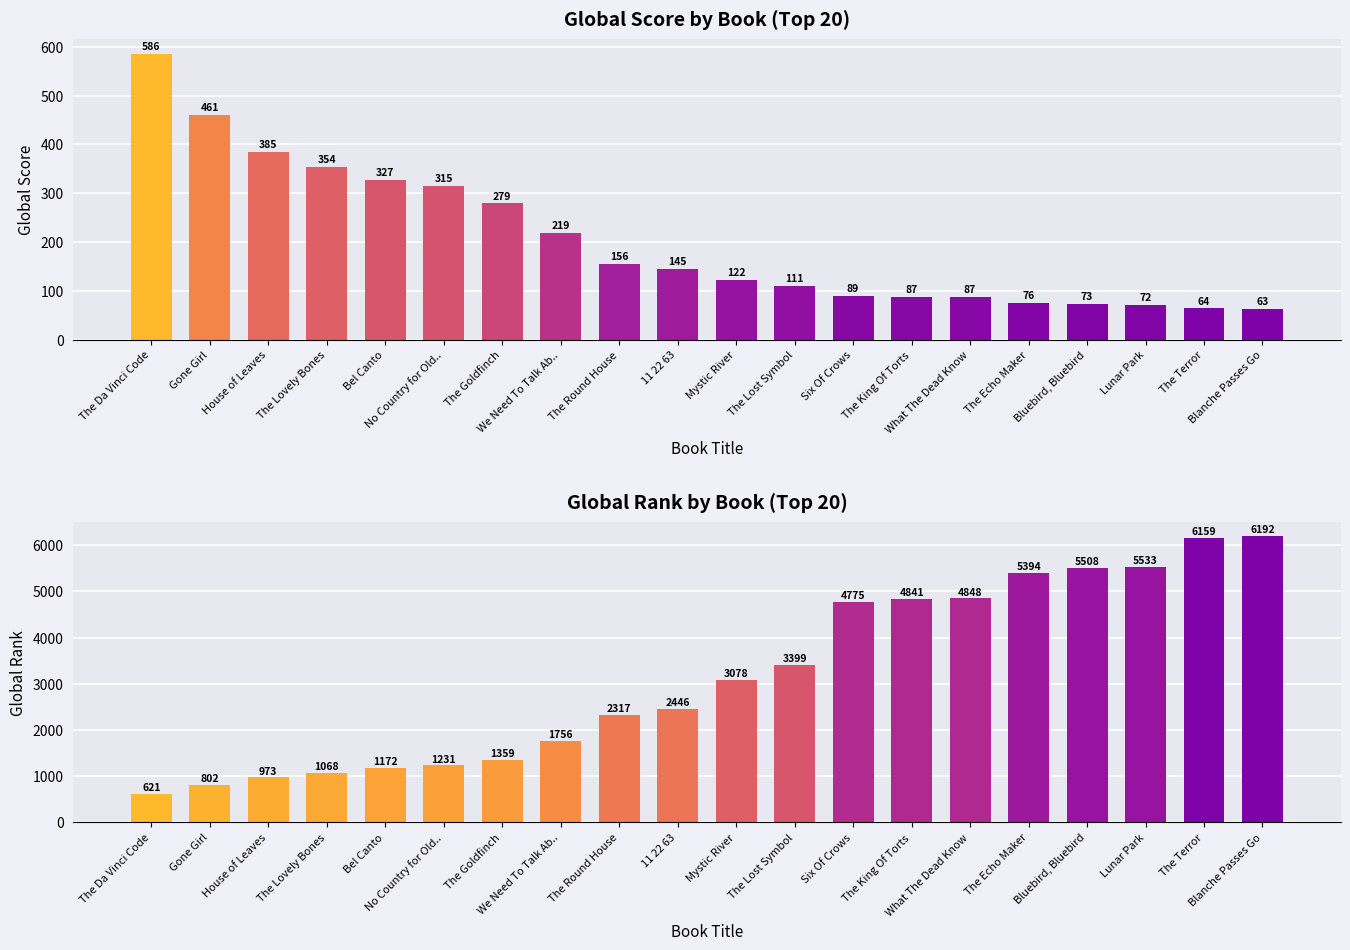

True or false: Global Score has a value of 87 at What The Dead Know.

True